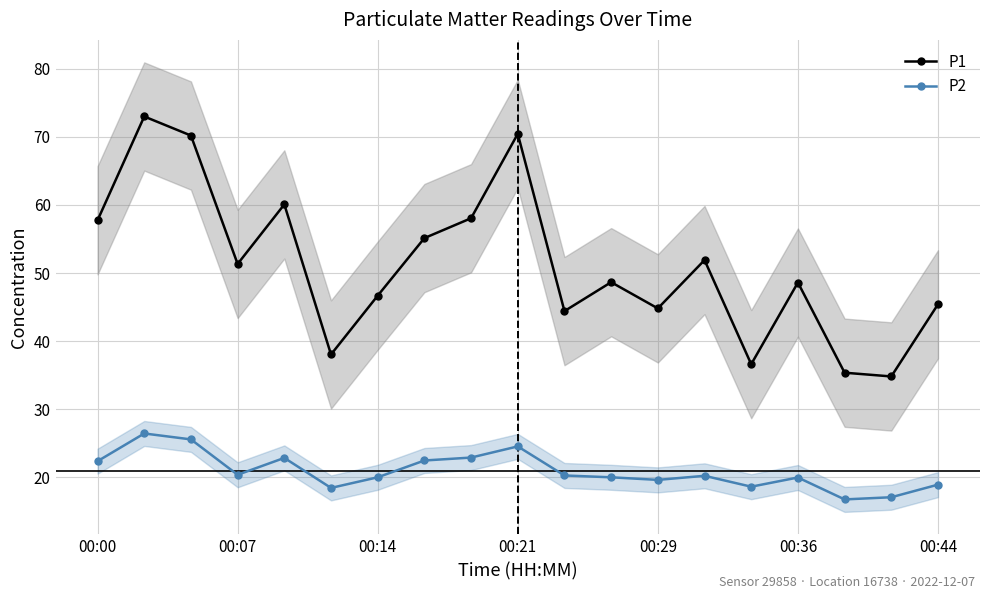

What are all the series names shown in the legend?

P1, P2